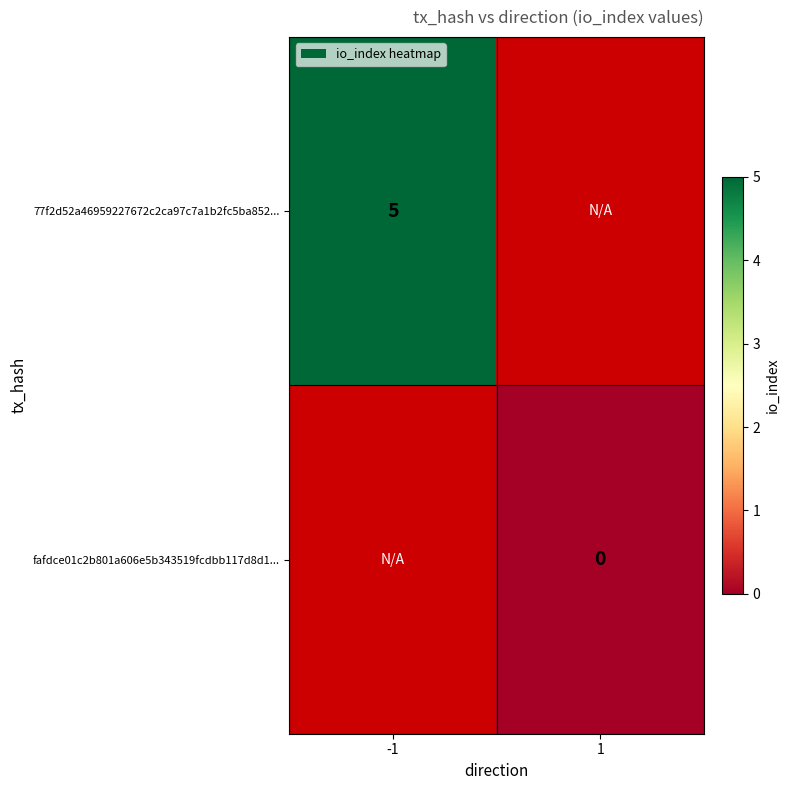

The value of 77f2d52a46959227672c2ca97c7a1b2fc5ba852... at -1 is 3. True or false?

False